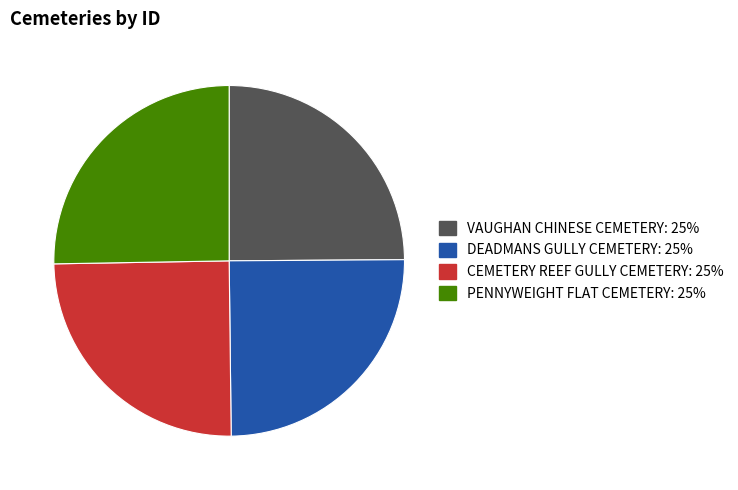

True or false: DEADMANS GULLY CEMETERY accounts for 25% of the total.

True